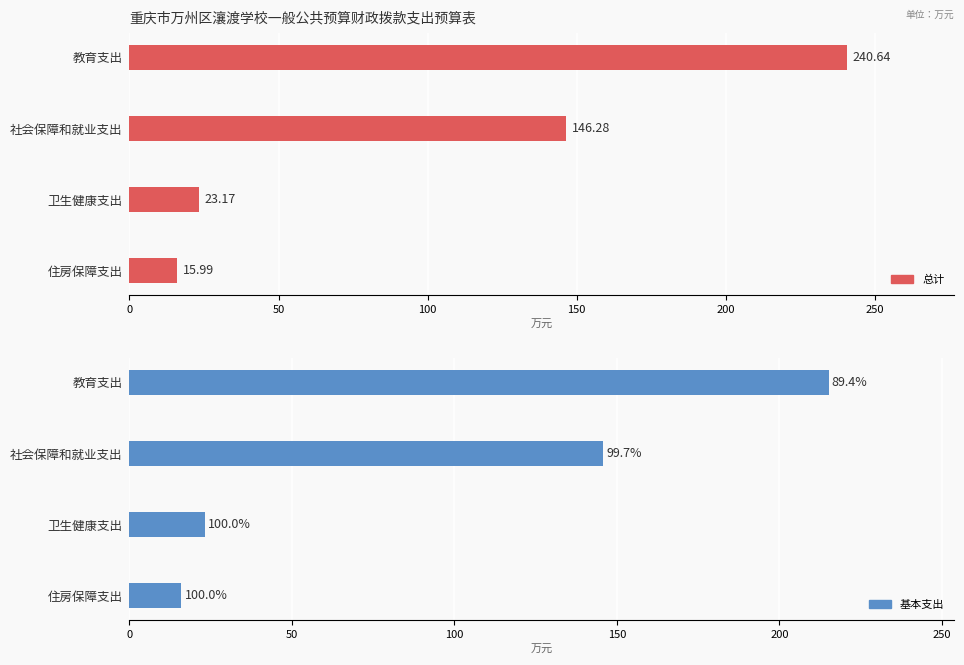

How many categories are shown in the chart?

4